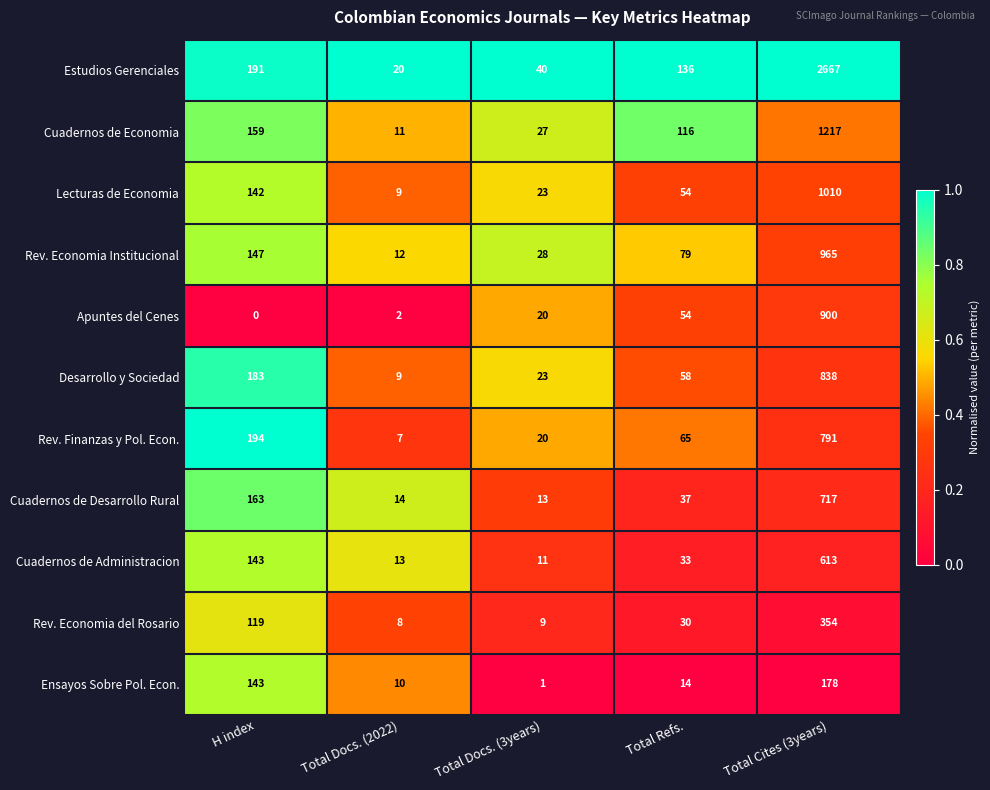

List the series in order of their peak value, lowest first.

Ensayos Sobre Pol. Econ., Rev. Economia del Rosario, Cuadernos de Administracion, Cuadernos de Desarrollo Rural, Rev. Finanzas y Pol. Econ., Desarrollo y Sociedad, Apuntes del Cenes, Rev. Economia Institucional, Lecturas de Economia, Cuadernos de Economia, Estudios Gerenciales